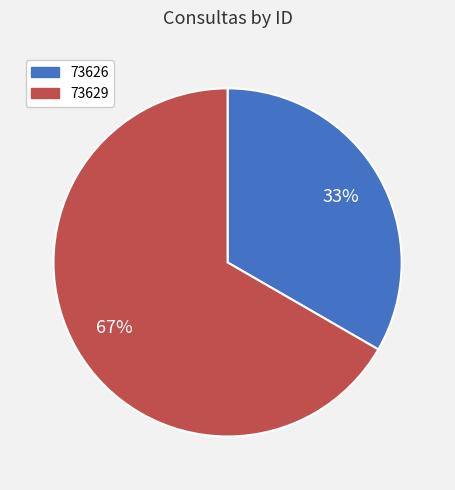

Which slice is the smallest?

73626